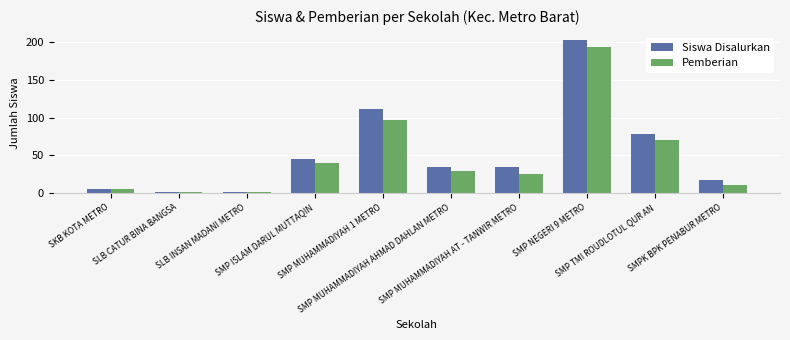

At how many categories does at least one series exceed 104?

2